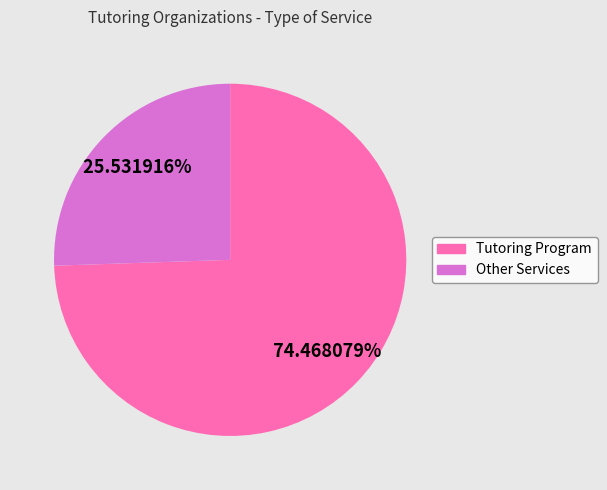

To the nearest percent, what portion does Other Services represent?

26%